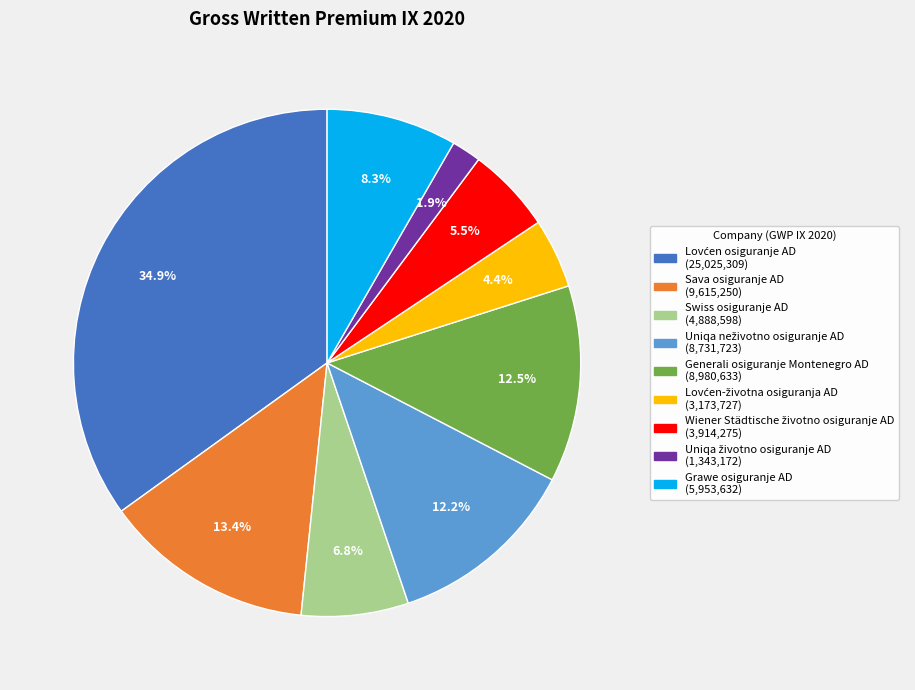

To the nearest percent, what is the average slice percentage?

11%